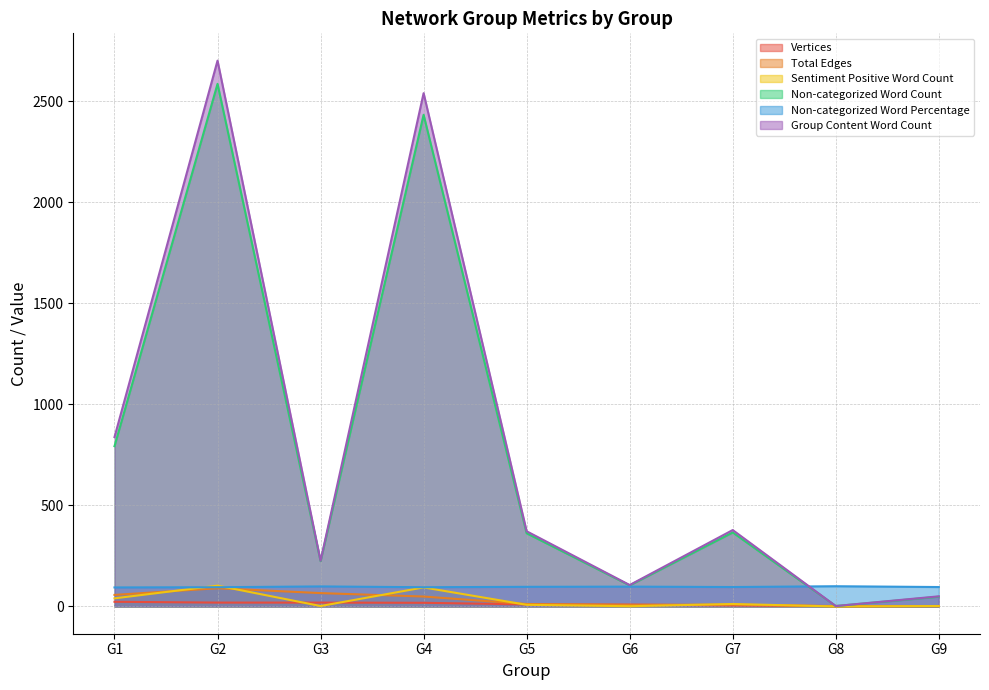

What are all the series names shown in the legend?

Vertices, Total Edges, Sentiment Positive Word Count, Non-categorized Word Count, Non-categorized Word Percentage, Group Content Word Count